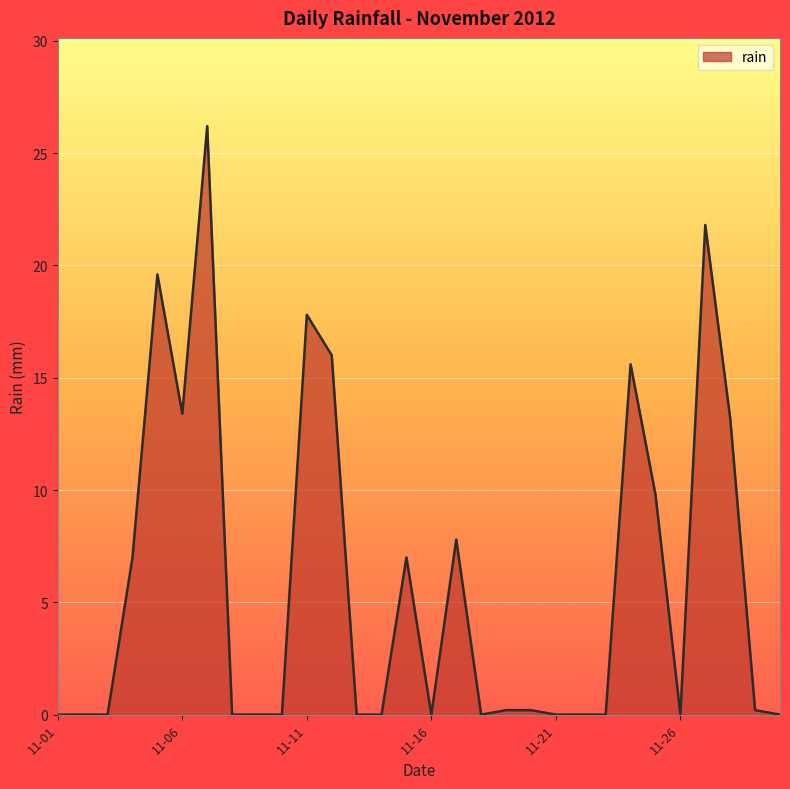

What is the difference between the maximum and minimum values?

26.2